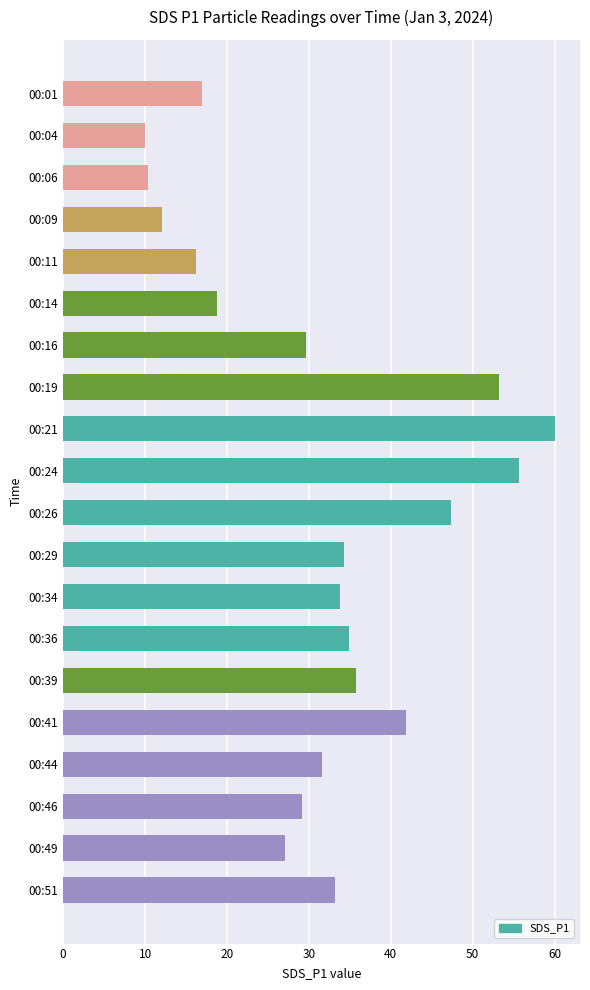

How many data points are less than 33?

10